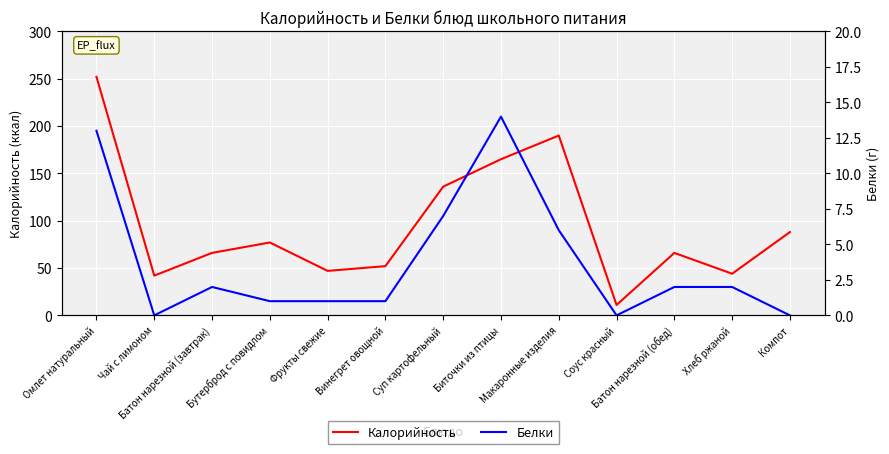

The value of Белки at Компот is 0. True or false?

True